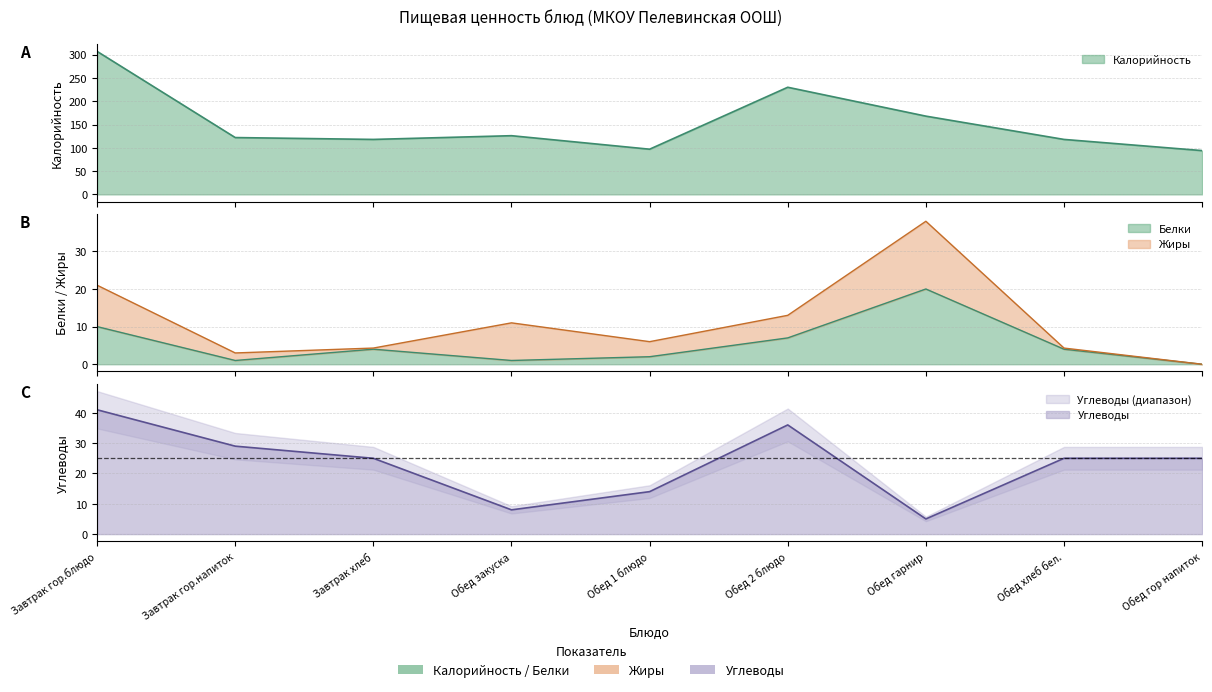

What is the difference between the maximum and minimum values in the Углеводы series?

36